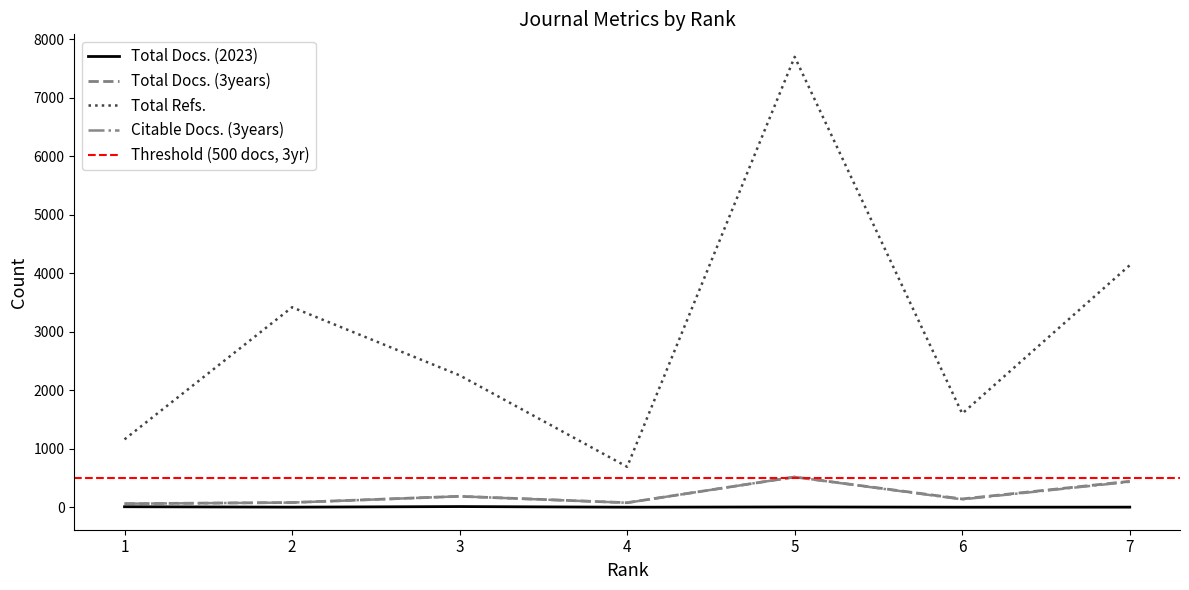

The Total Refs. series shows 694 at 4. True or false?

True